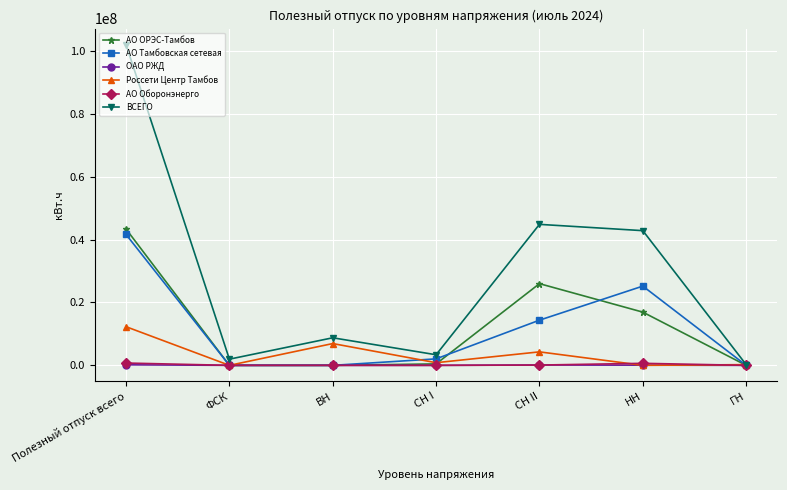

Is the value of АО ОРЭС-Тамбов at Полезный отпуск всего greater than the value of ВСЕГО at СН I?

Yes